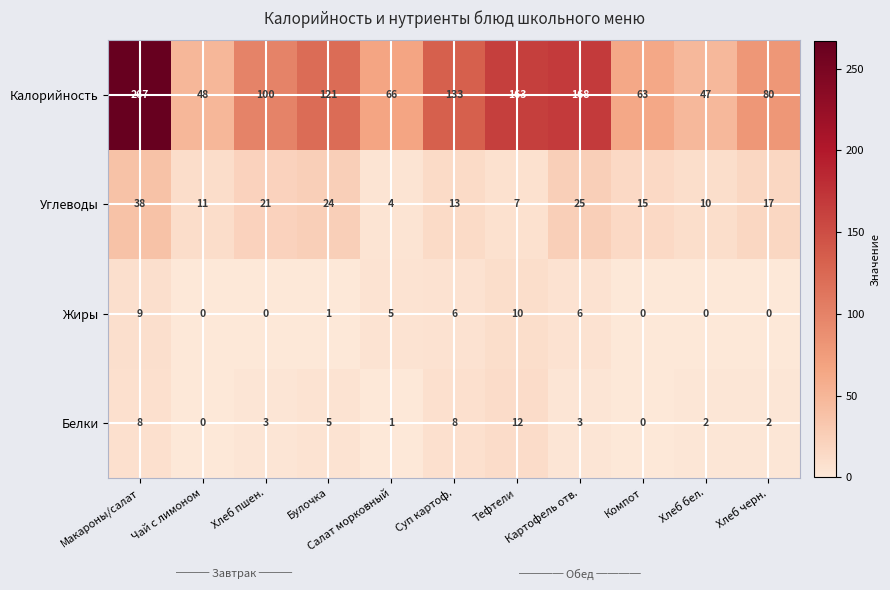

The value of Жиры at Тефтели is 10. True or false?

True